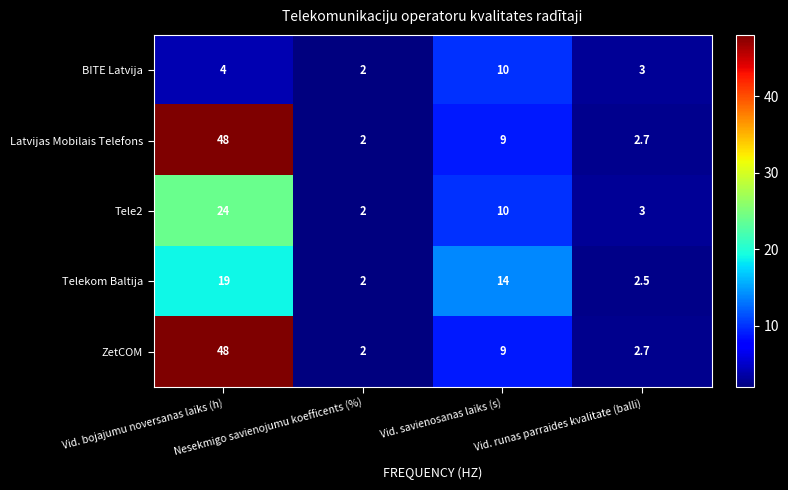

How many data points does each series have?

4